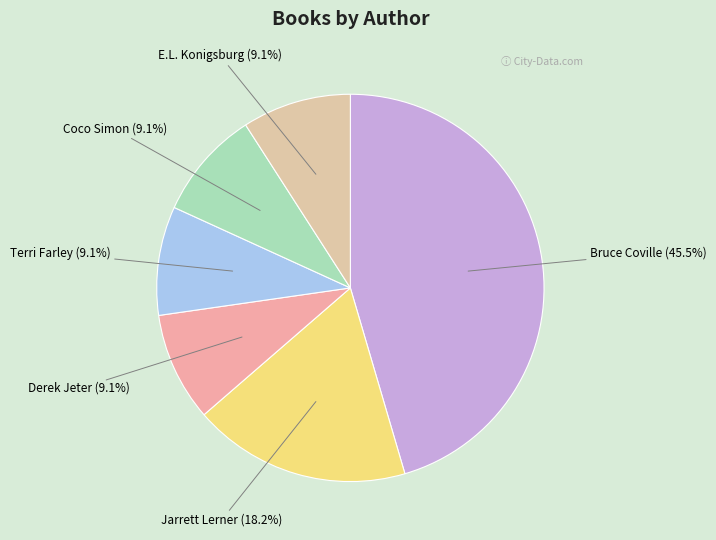

Does any single category account for the majority?

No